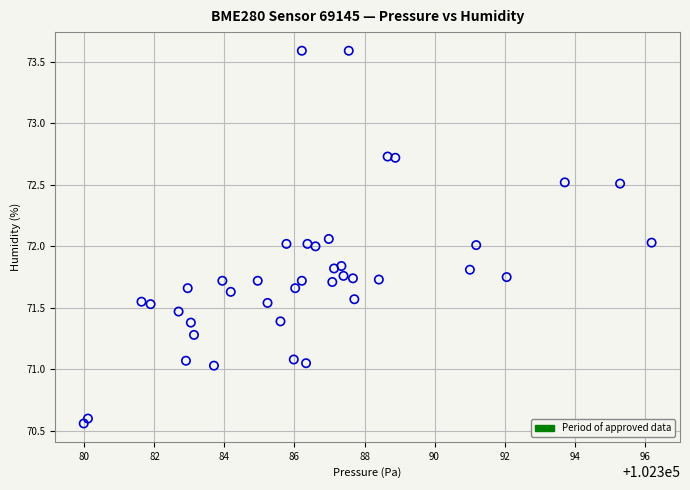

What is the range of Y values (max minus min)?

3.0